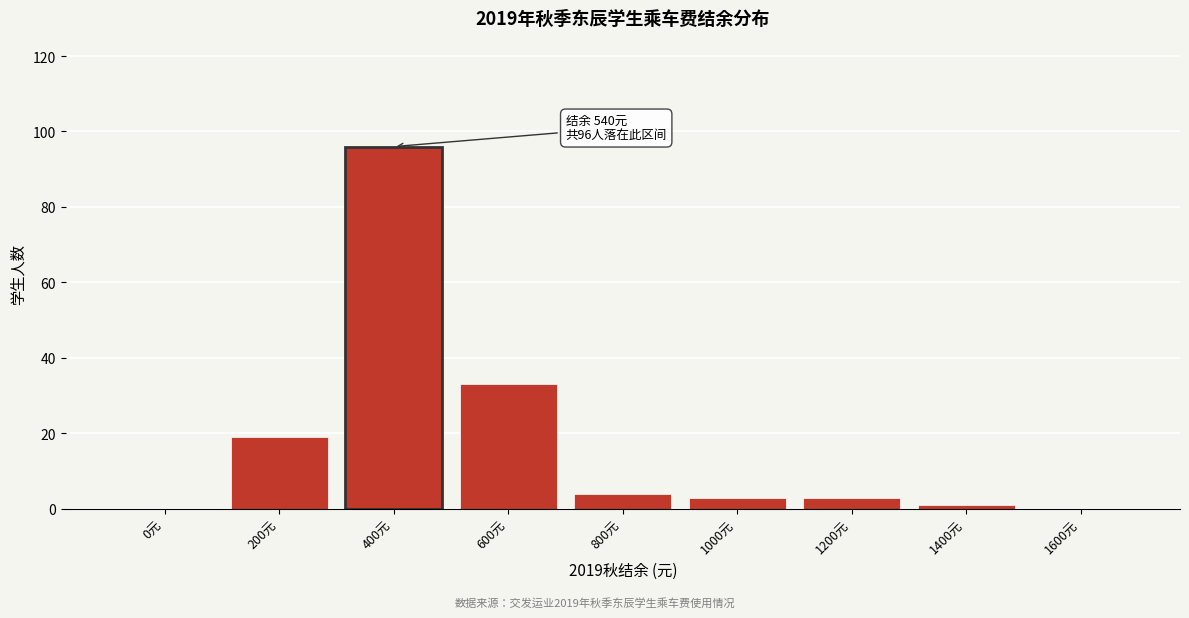

Reading left to right, extract all data points from this chart.

0元=0	200元=19	400元=96	600元=33	800元=4	1000元=3	1200元=3	1400元=1	1600元=0